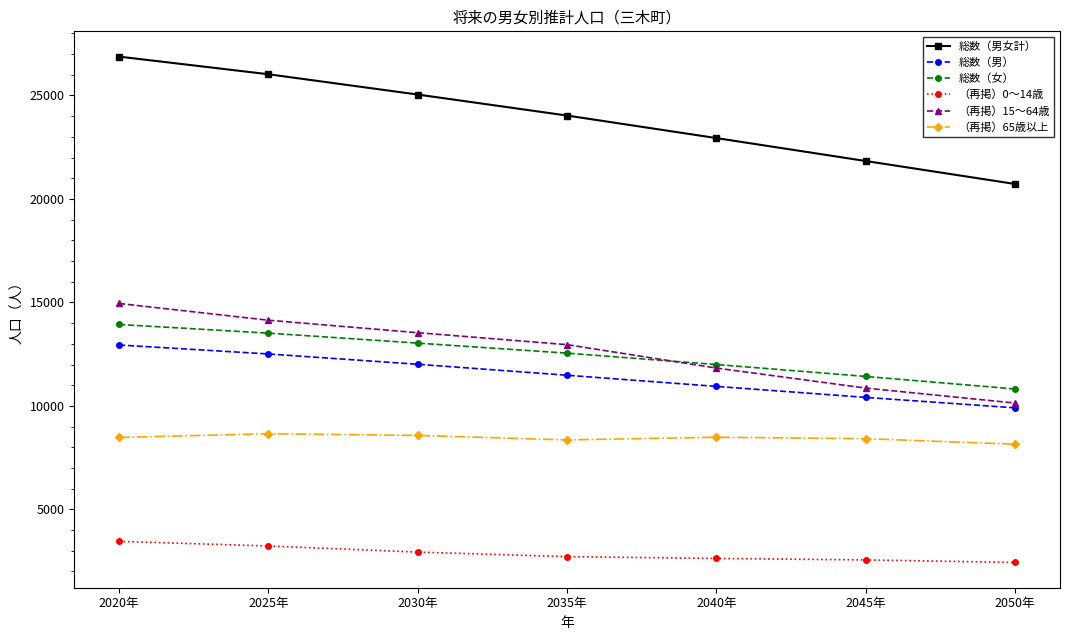

The value of （再掲）65歳以上 at 2040年 is 8486. True or false?

True